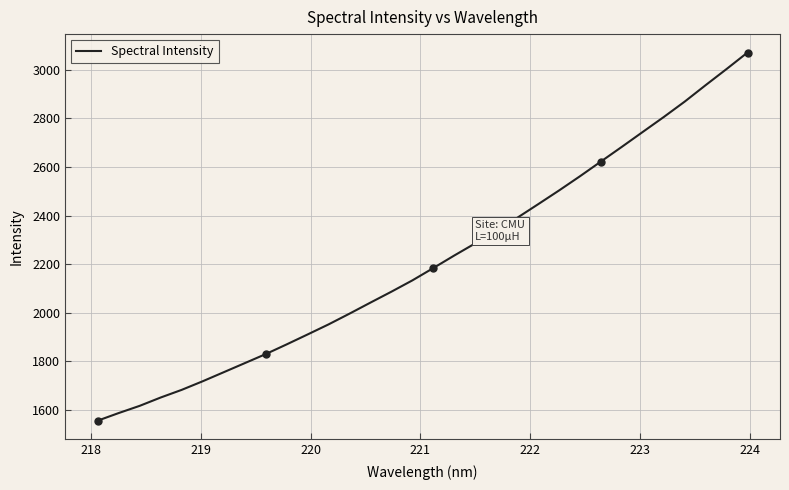

What is the minimum value for Spectral Intensity?

1555.9